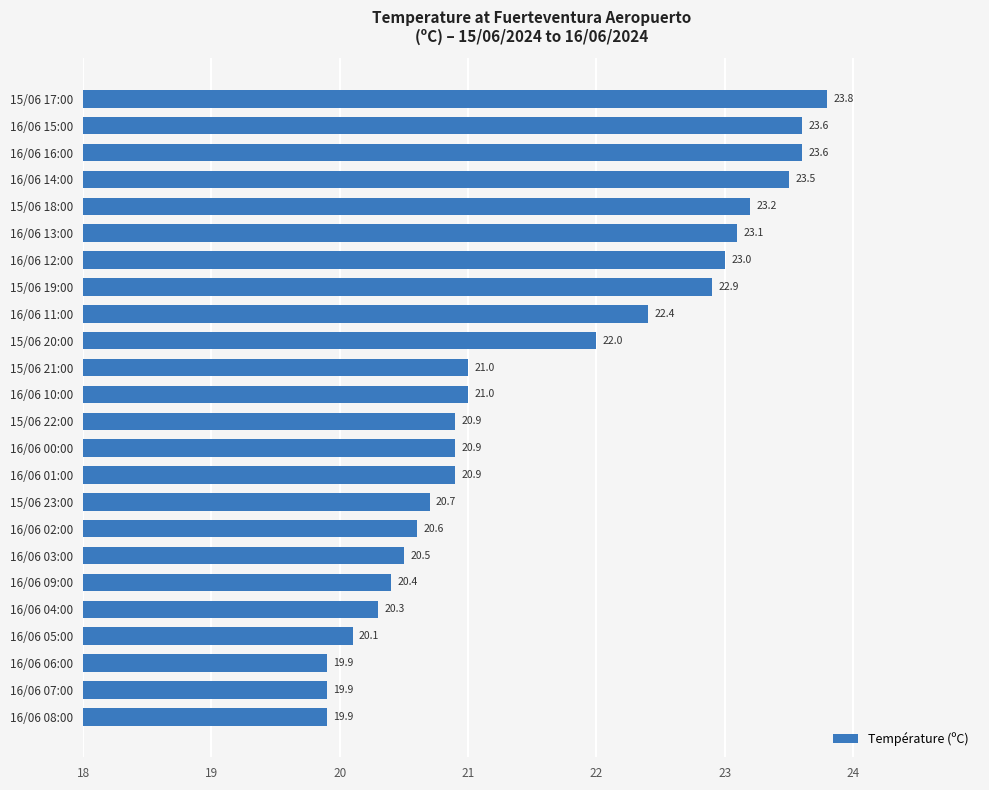

Reading bottom to top, what are all the values shown in this chart?

19.9	19.9	19.9	20.1	20.3	20.4	20.5	20.6	20.7	20.9	20.9	20.9	21.0	21.0	22.0	22.4	22.9	23.0	23.1	23.2	23.5	23.6	23.6	23.8